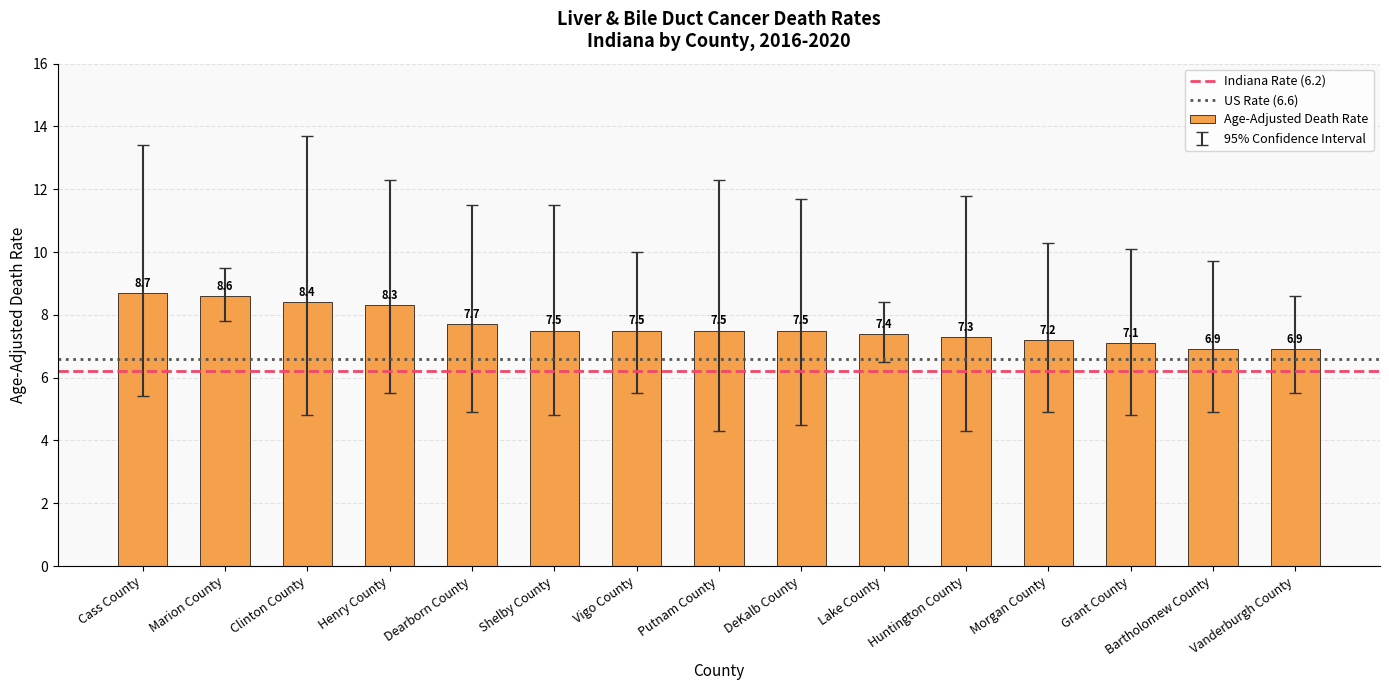

The chart shows a value of 8.3 at Henry County. True or false?

True